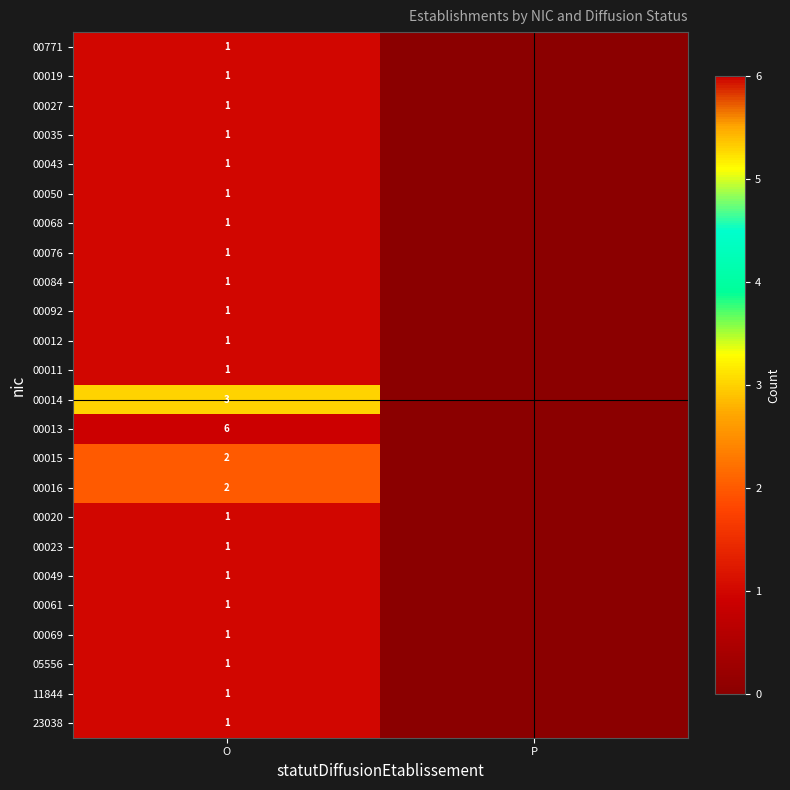

The value of 00012 at O is 0. True or false?

False